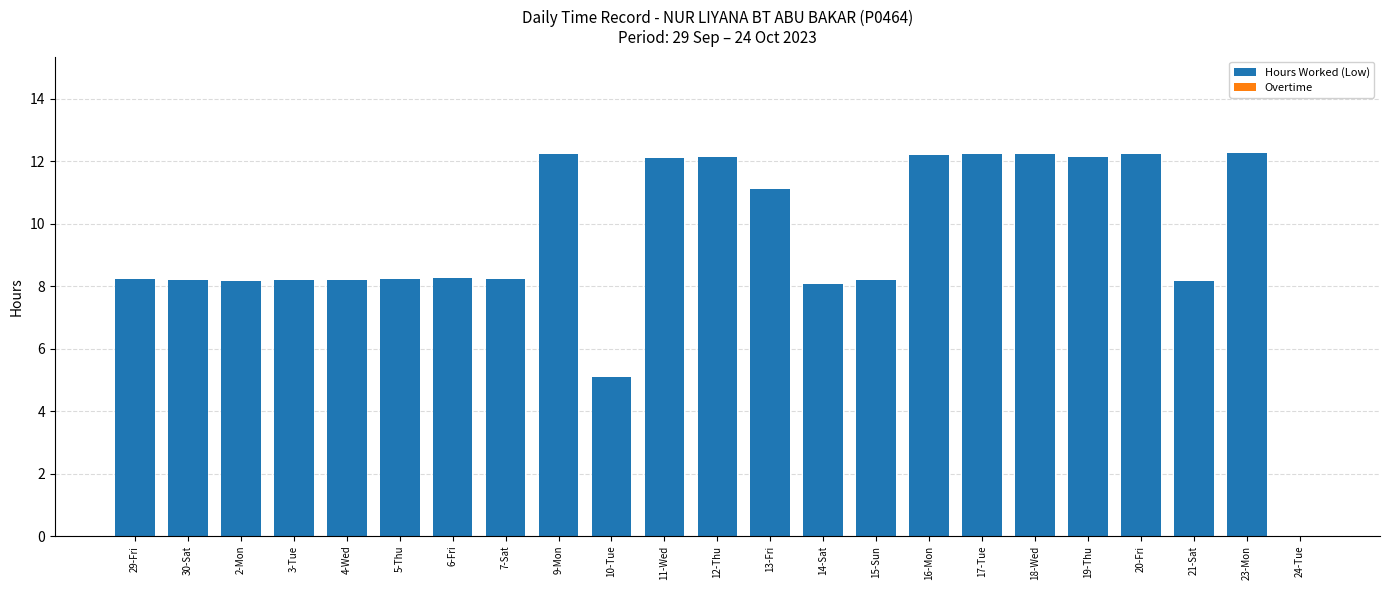

Are the bars horizontal?

No